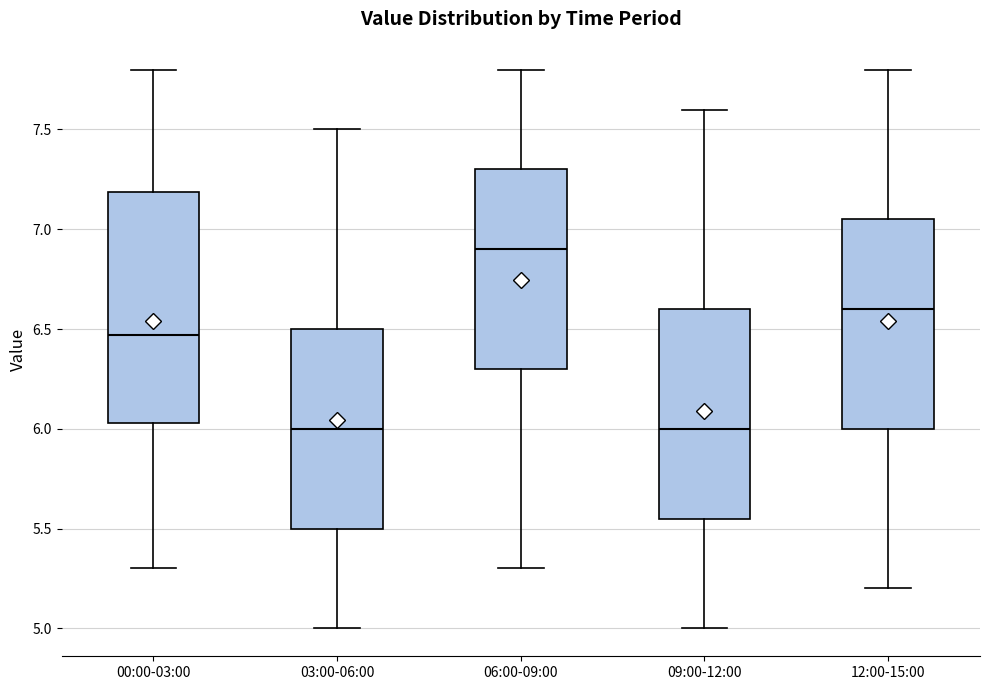

Where does the upper whisker of the box for 03:00-06:00 end on the y-axis? The values are not printed on the chart, so give them approximately, as read against the axis.

7.50